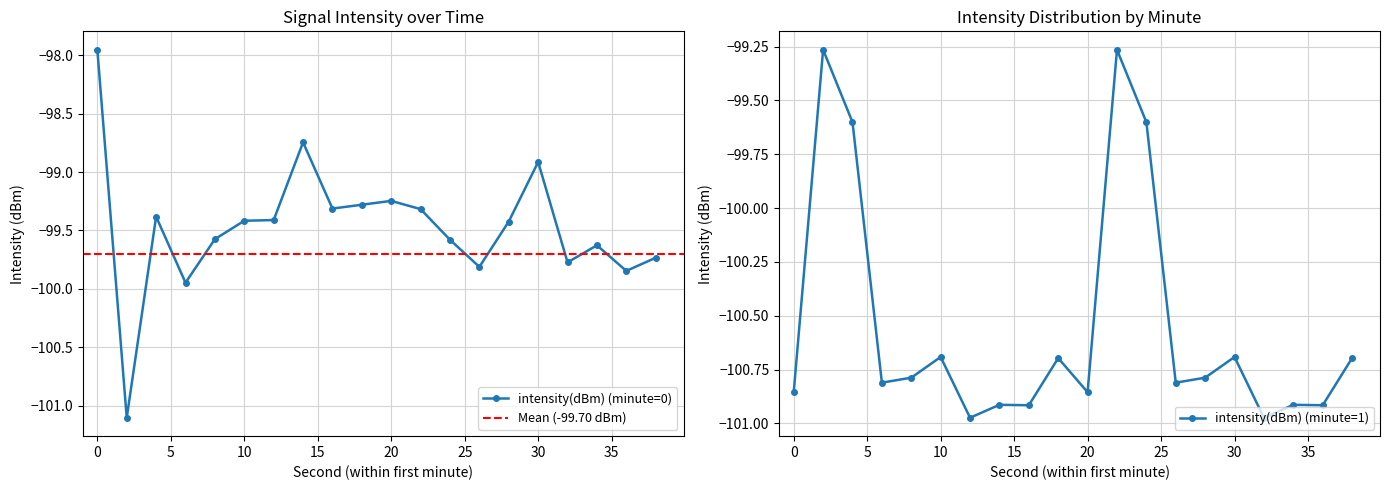

What is the sum of all values?

-1989.4